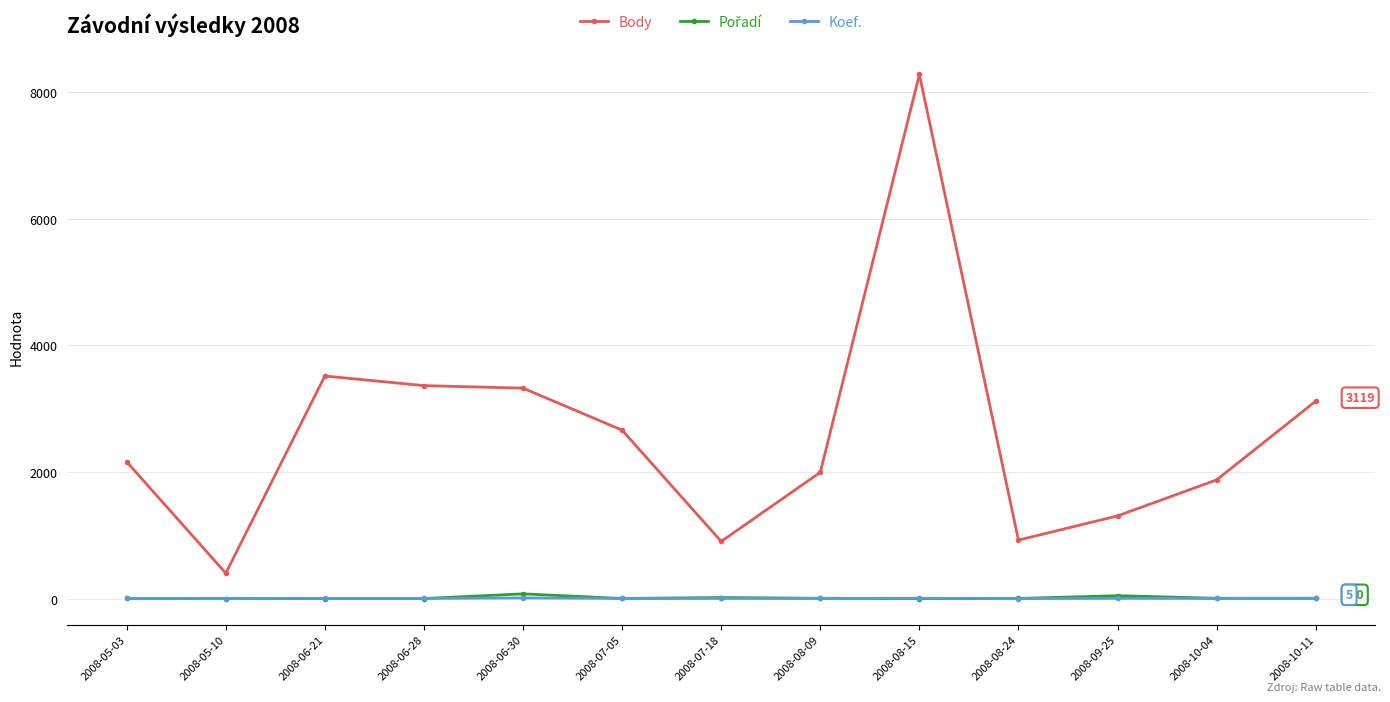

Is it true that Body equals 1996 at 2008-08-09?

True